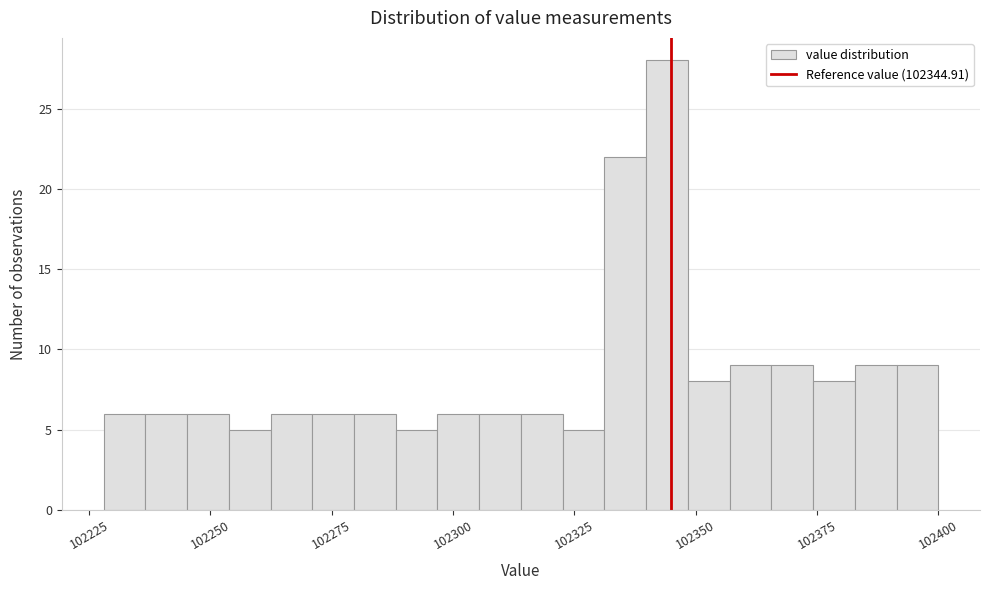

Around what value on the x-axis is the tallest bar? Give the approximate position of its centre, as read against the axis.

102345